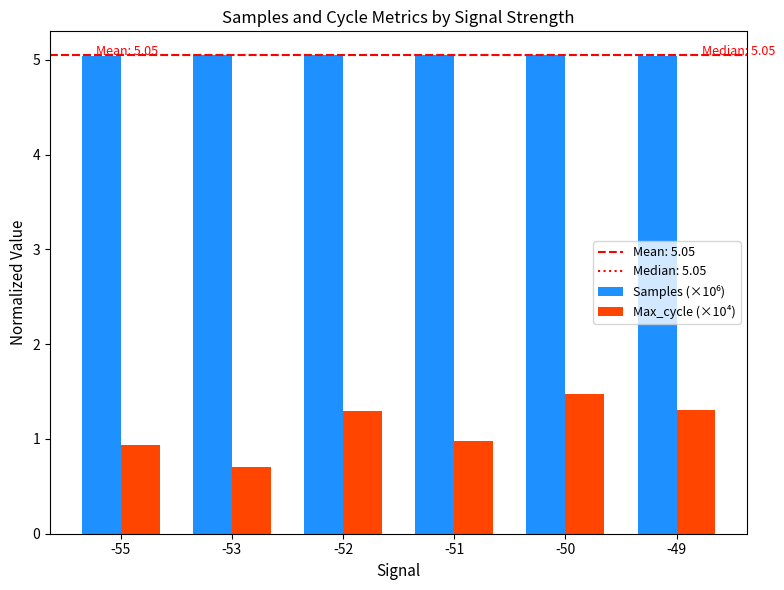

At which category does the chart reach its minimum across all series?

-53